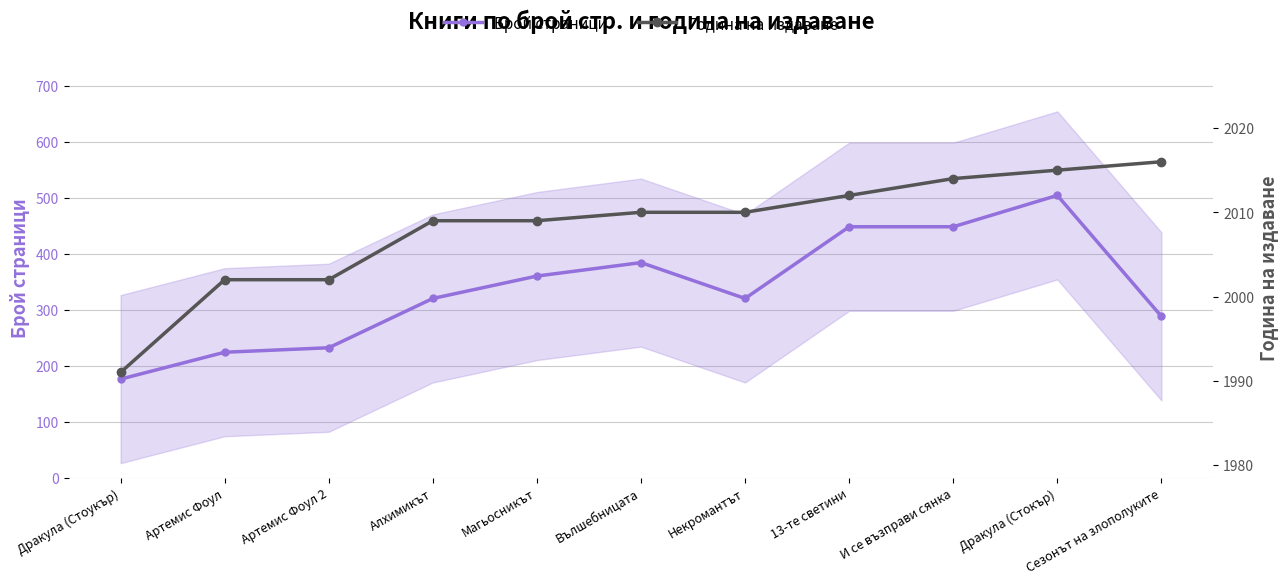

Rank the categories by Година на издаване value from lowest to highest.

Дракула (Стоукър), Артемис Фоул, Артемис Фоул 2, Алхимикът, Магьосникът, Вълшебницата, Некромантът, 13-те светини, И се възправи сянка, Дракула (Стокър), Сезонът на злополуките